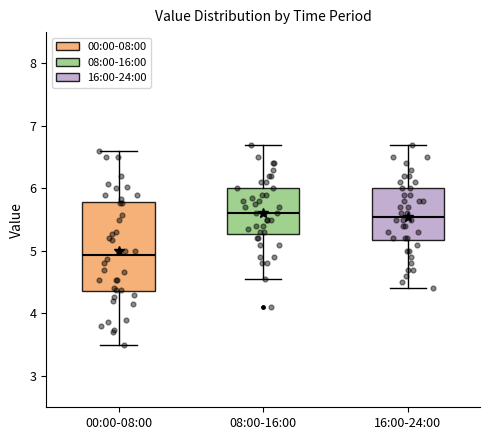

Which box is the tallest, from its lower edge to its upper edge?

00:00-08:00